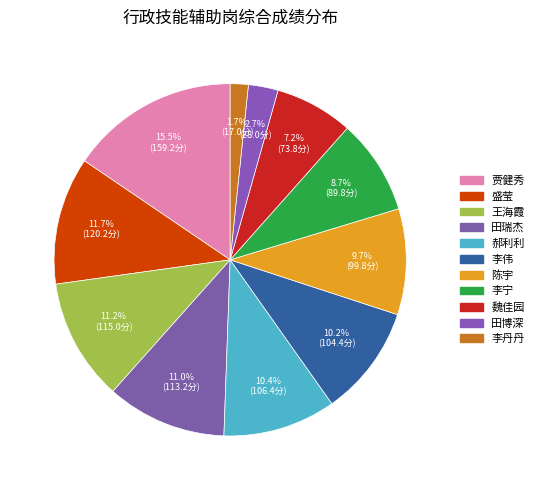

How many slices are in this pie chart?

11